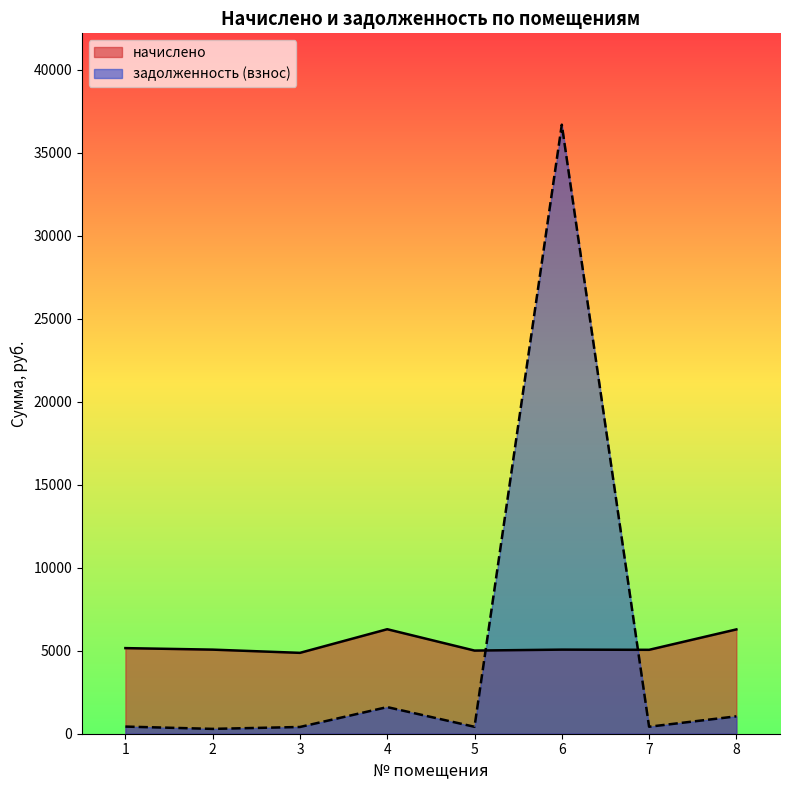

The value of задолженность (взнос) at 2 is 380.5. True or false?

False